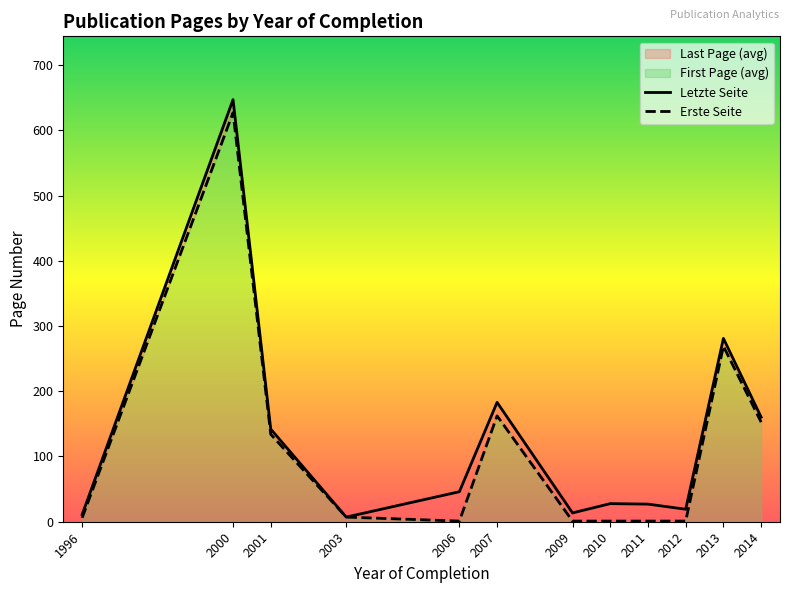

Between 2007 and 2009, which is larger?

2007